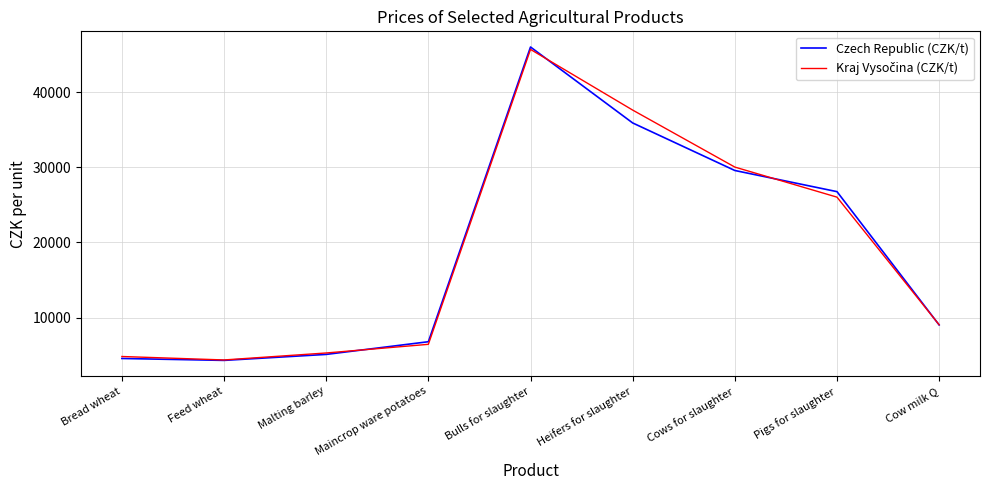

Which series has the widest spread of values?

Czech Republic (CZK/t)